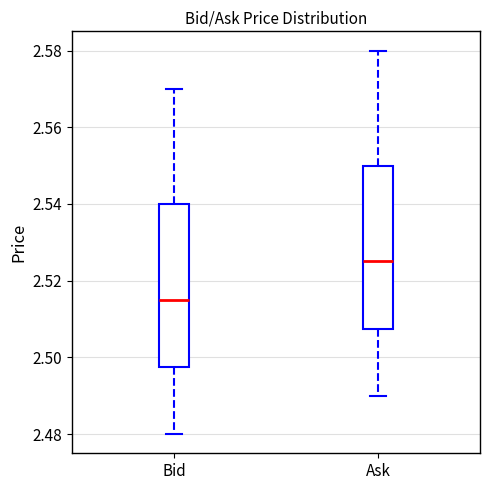

Reading left to right, read every box against the y-axis: the position of its median line, the range the box covers, and the ends of its whiskers. The values are not printed on the chart, so give them approximately, as read against the axis.

Bid: median 2.516, box 2.498 to 2.540, whiskers 2.480 to 2.570
Ask: median 2.526, box 2.508 to 2.550, whiskers 2.490 to 2.580